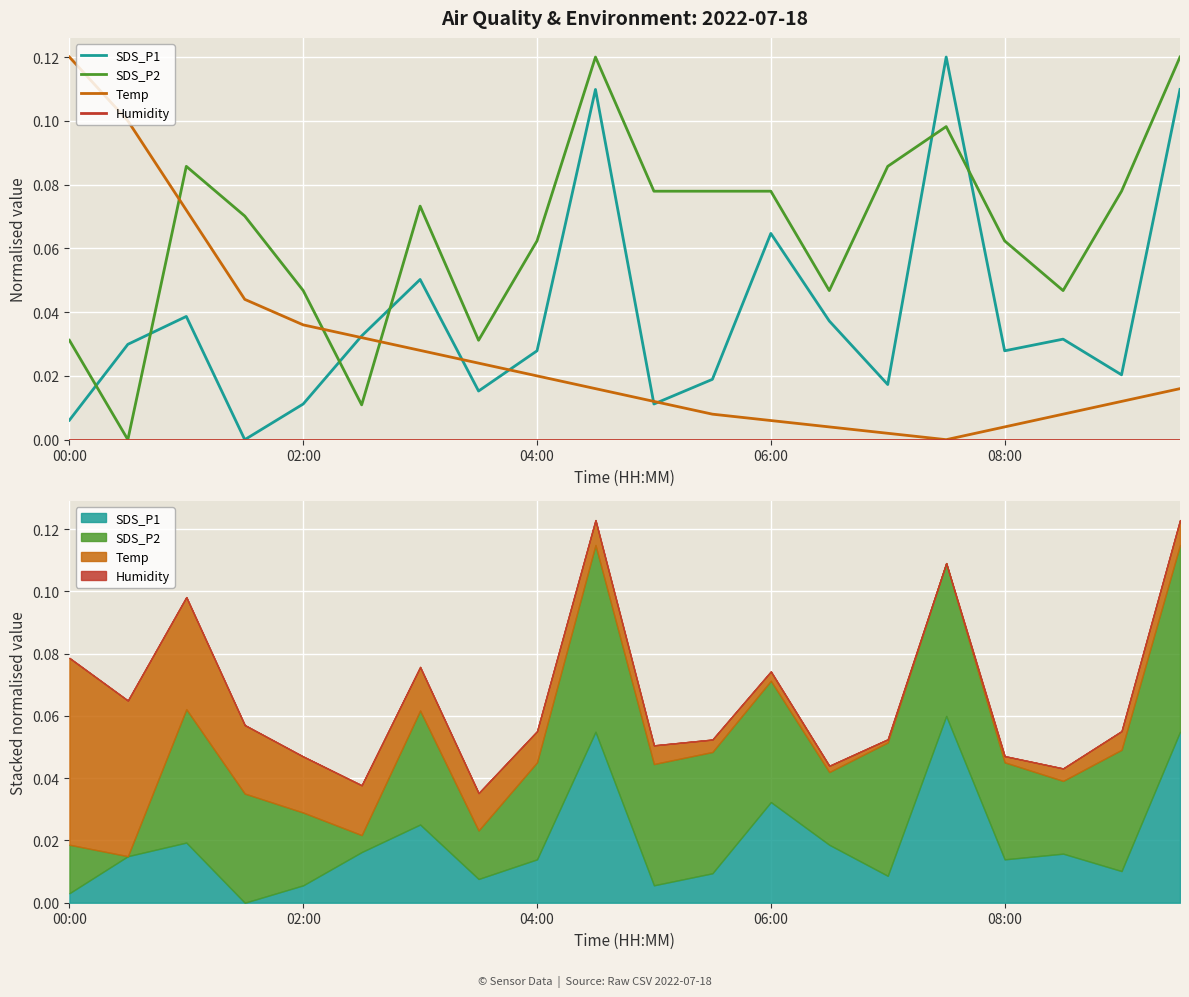

In SDS_P2, how many points are lower than both neighbors (excluding endpoints)?

5